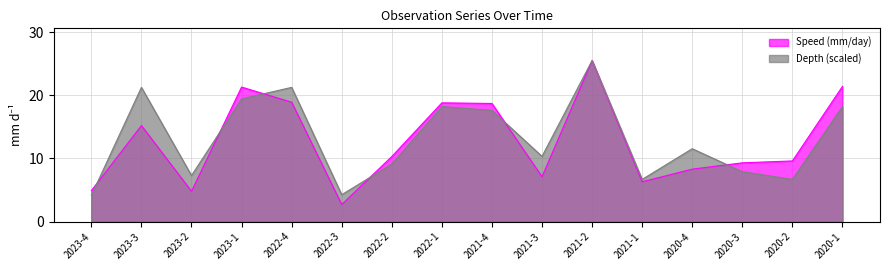

True or false: Speed (mm/day) has more than 2 points higher than both neighbors.

True